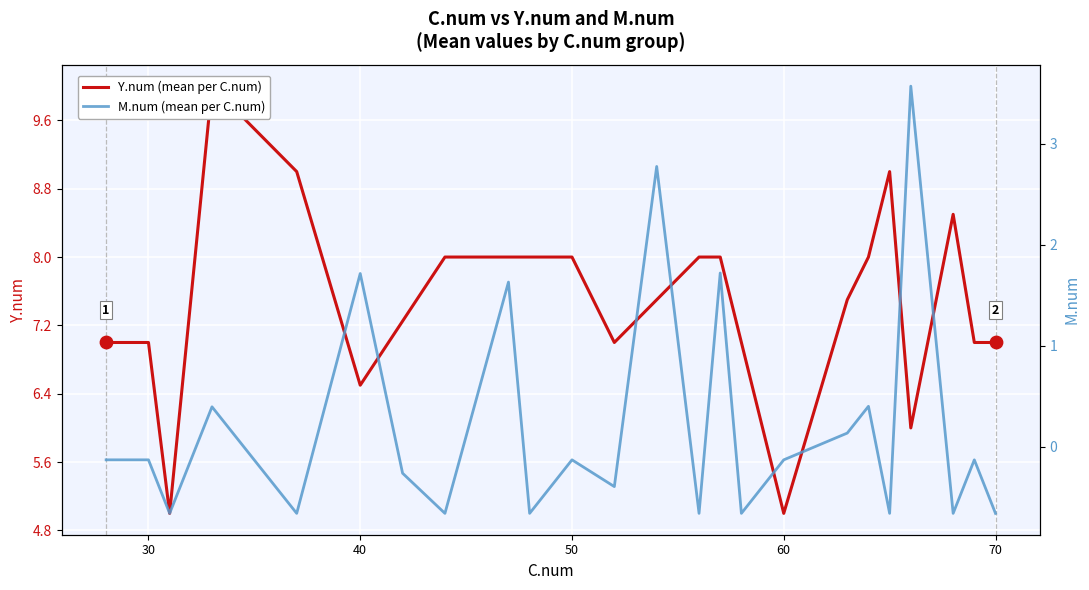

Which series reaches the minimum Y coordinate?

M.num (mean per C.num)